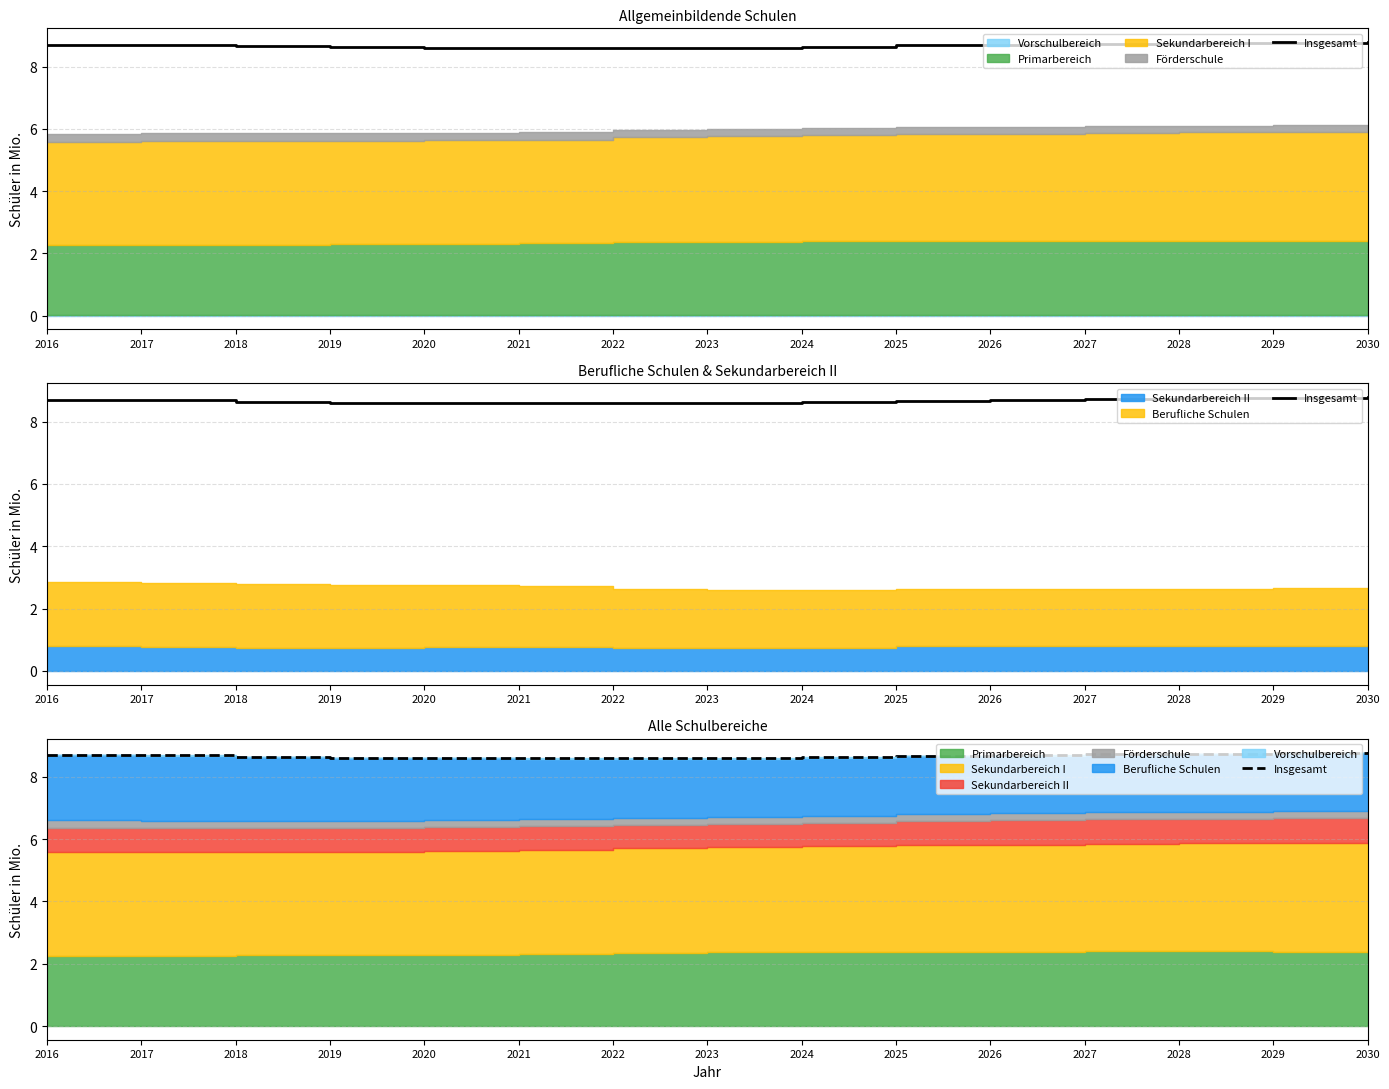

Reading right to left, what are all the values shown in this chart?

2030=8.8	2029=8.8	2028=8.7	2027=8.7	2026=8.7	2025=8.7	2024=8.6	2023=8.6	2022=8.6	2021=8.6	2020=8.6	2019=8.6	2018=8.6	2017=8.7	2016=8.7